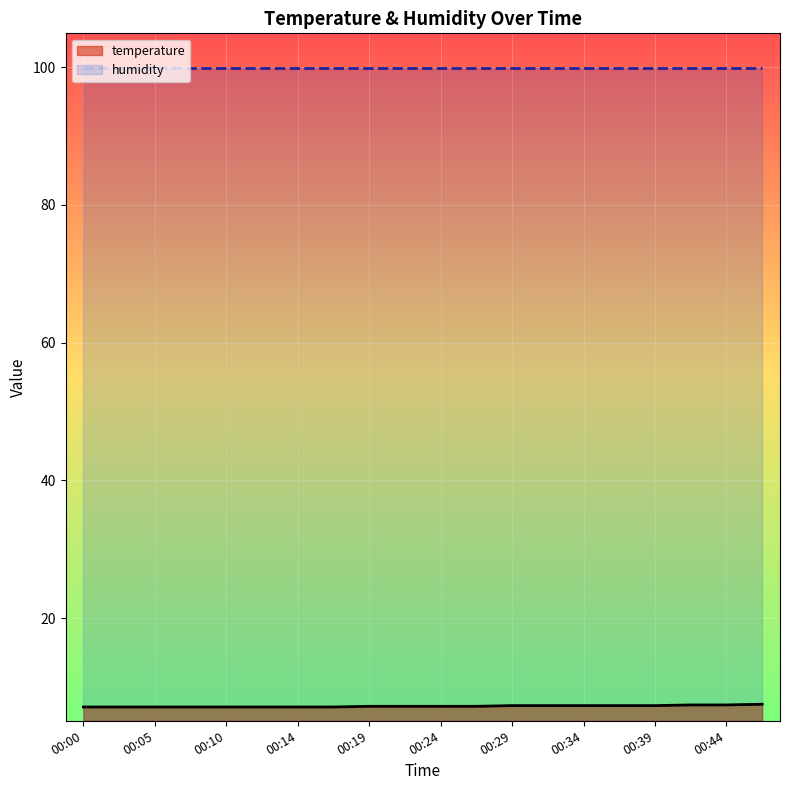

Rank the categories by value from highest to lowest.

00:46, 00:41, 00:44, 00:29, 00:31, 00:34, 00:36, 00:39, 00:19, 00:22, 00:24, 00:27, 00:00, 00:02, 00:05, 00:07, 00:10, 00:12, 00:14, 00:17